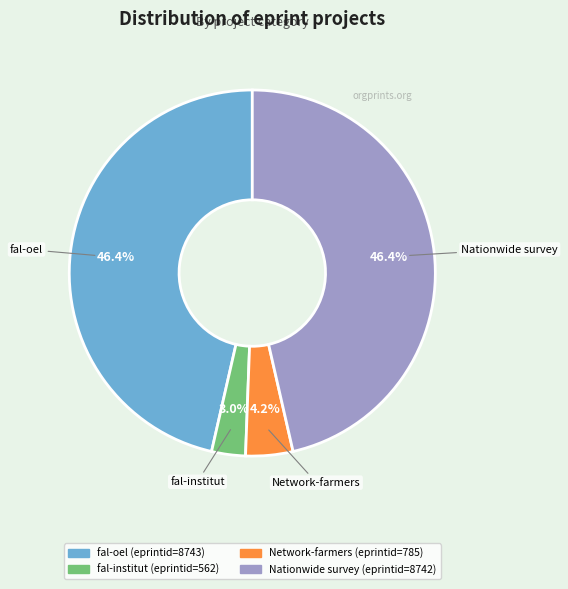

Is there any slice that represents more than half of the pie?

No